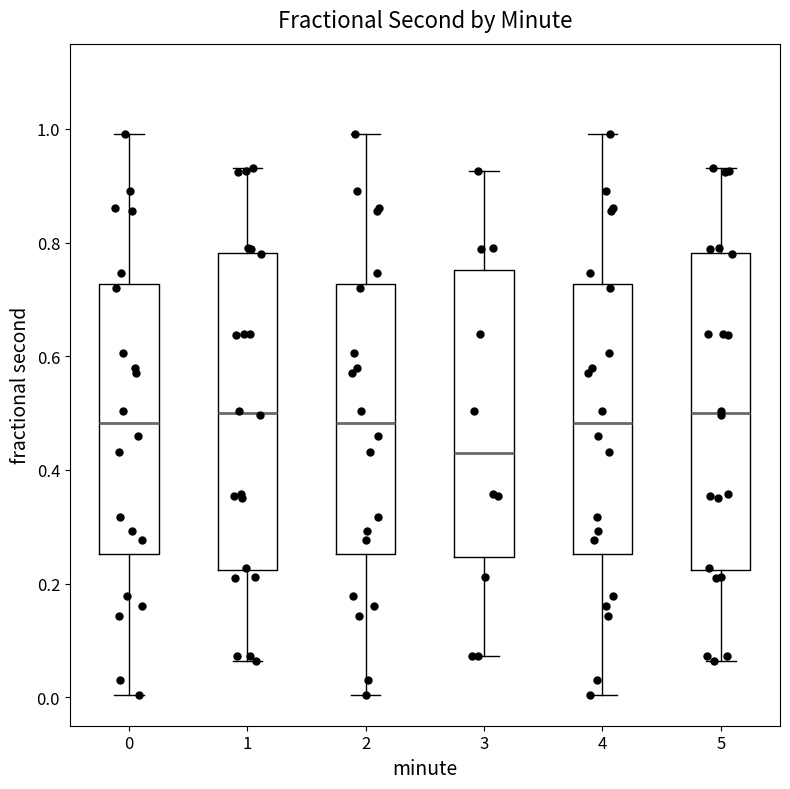

Reading left to right, read every box against the y-axis: the position of its median line, the range the box covers, and the ends of its whiskers. The values are not printed on the chart, so give them approximately, as read against the axis.

0: median 0.48, box 0.26 to 0.72, whiskers 0.00 to 1.00
1: median 0.50, box 0.22 to 0.78, whiskers 0.06 to 0.94
2: median 0.48, box 0.26 to 0.72, whiskers 0.00 to 1.00
3: median 0.44, box 0.24 to 0.76, whiskers 0.08 to 0.92
4: median 0.48, box 0.26 to 0.72, whiskers 0.00 to 1.00
5: median 0.50, box 0.22 to 0.78, whiskers 0.06 to 0.94